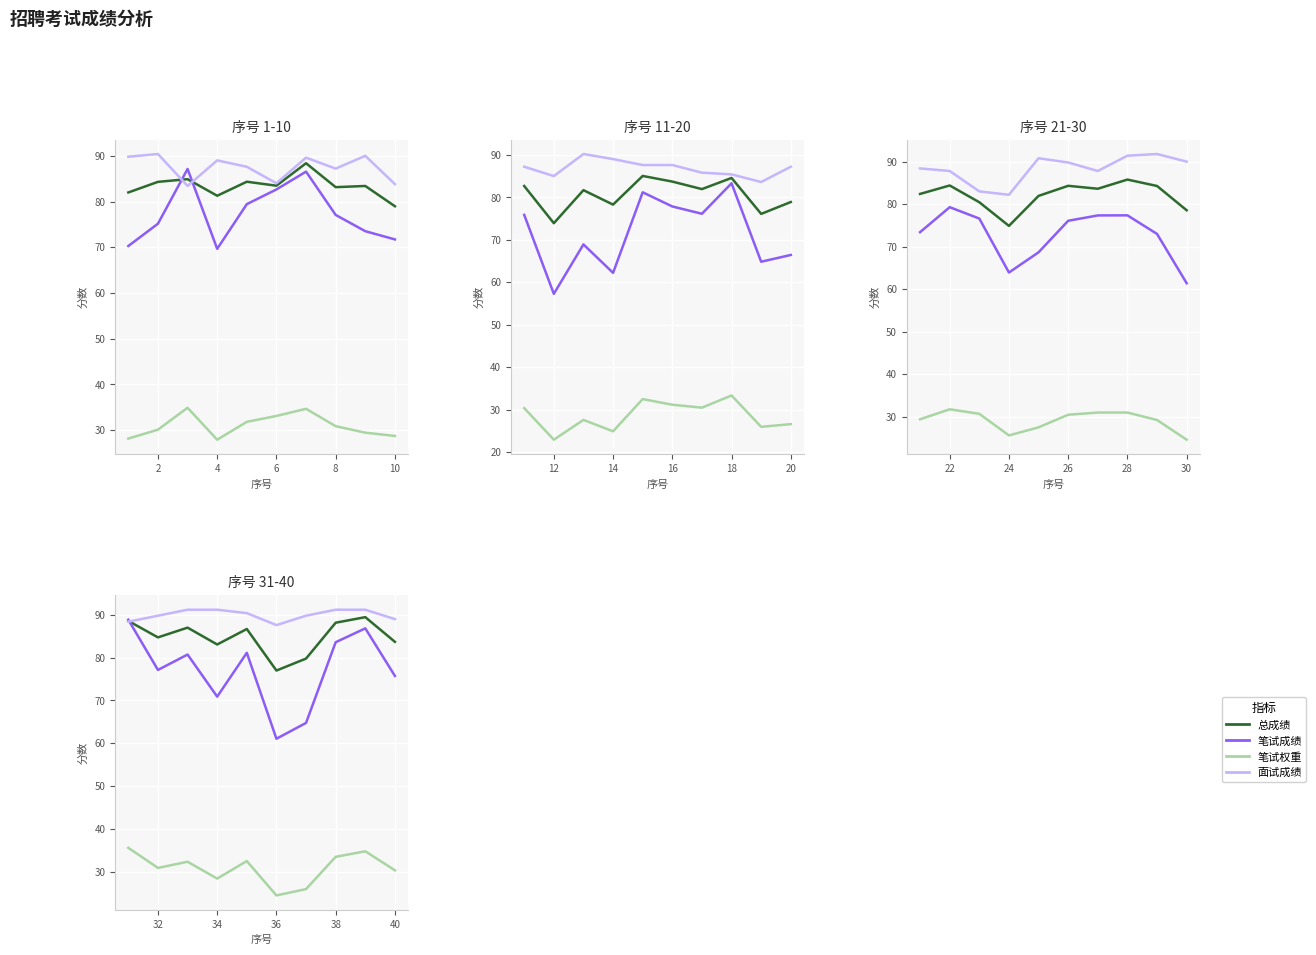

What is the maximum value for 面试成绩?

91.2